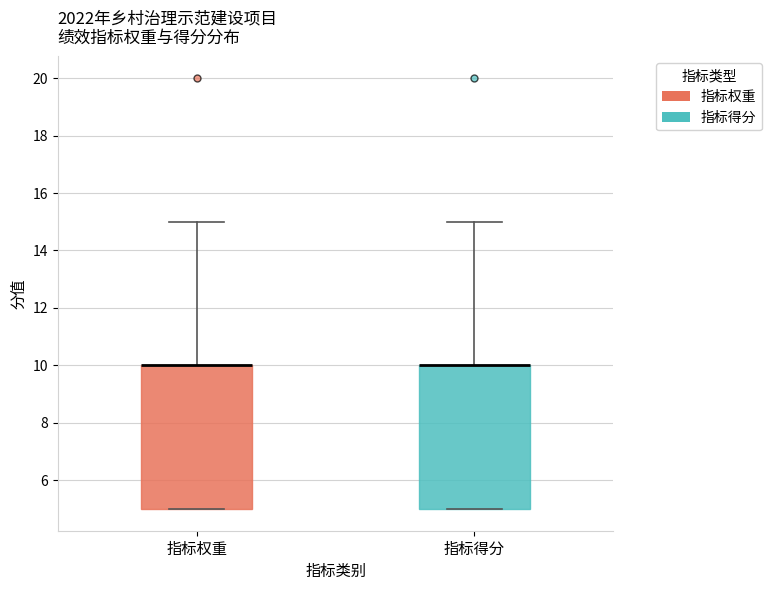

Where does the upper whisker of the box for 指标权重 end on the y-axis? The values are not printed on the chart, so give them approximately, as read against the axis.

15